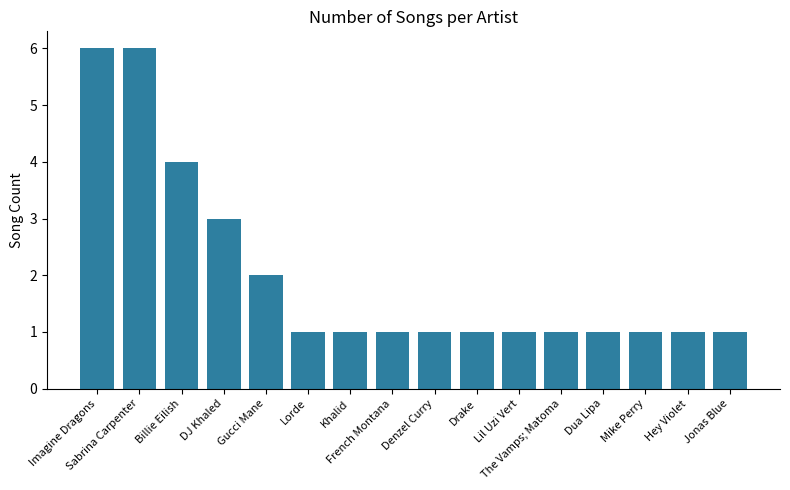

What is the value of the 14th bar from the left?

1